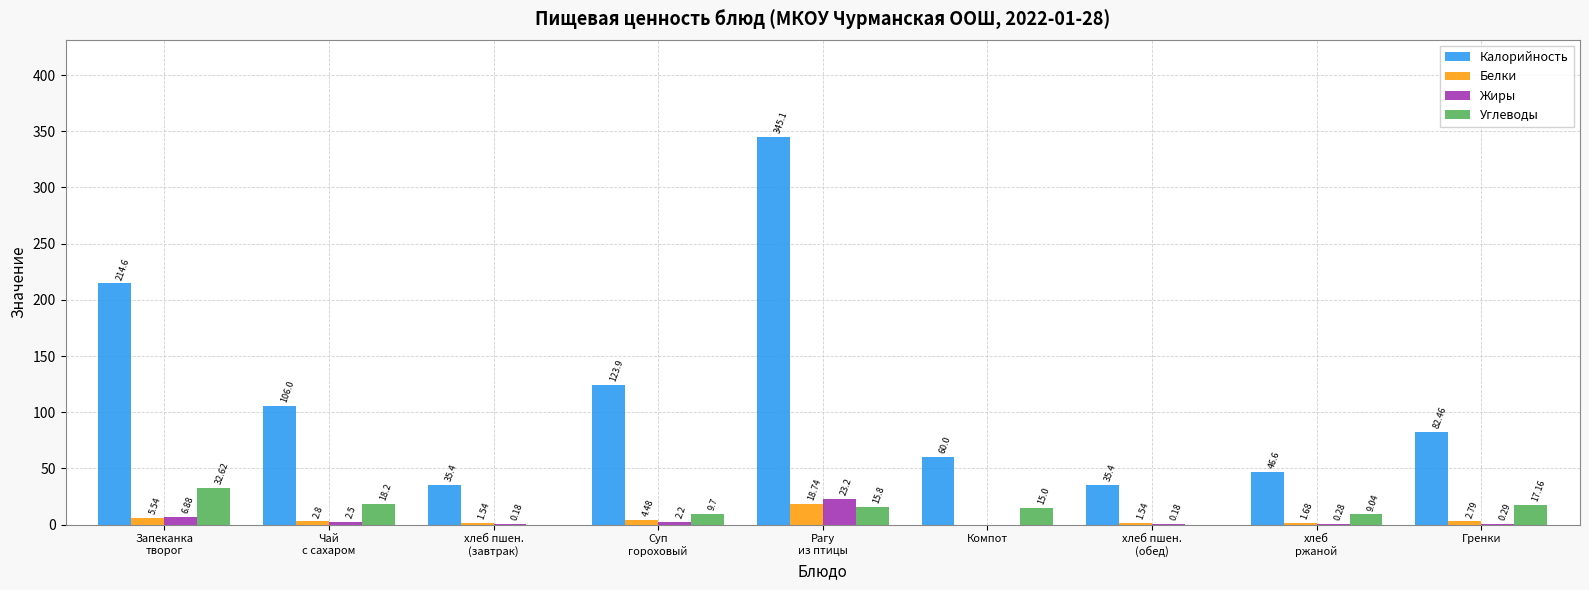

What is the sum of all Калорийность values?

1049.5